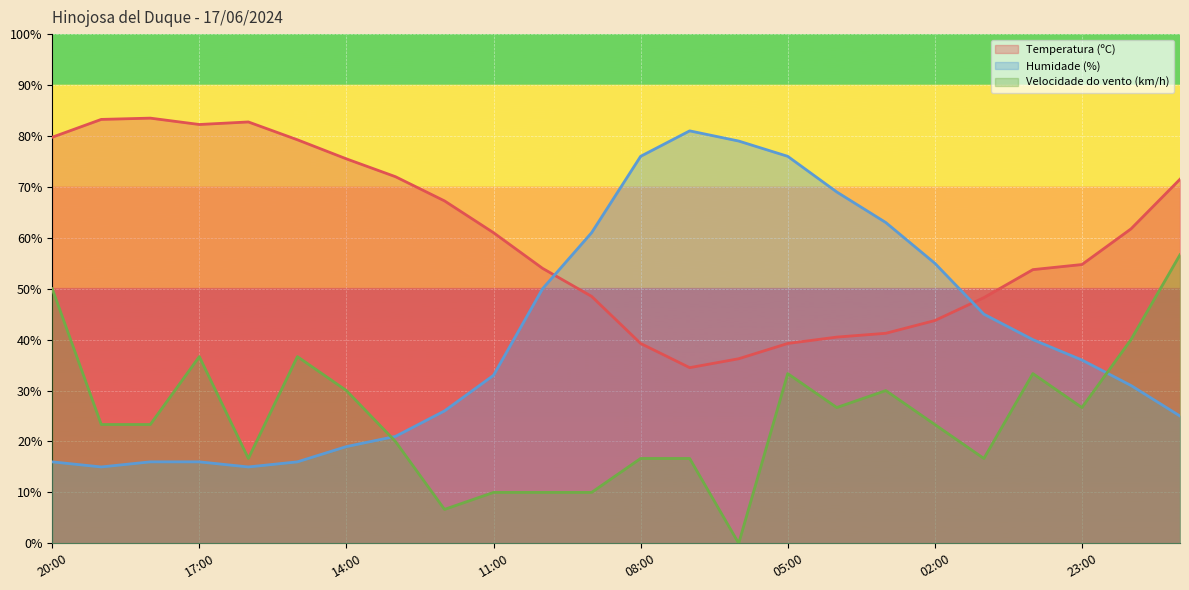

Is it true that Humidade (%) equals 41.8 at 05:00?

False